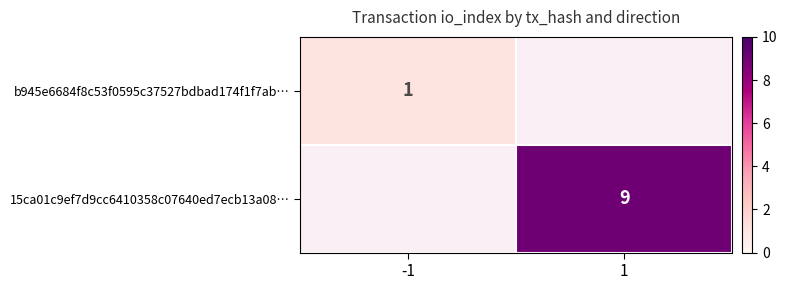

What is the minimum value shown in the chart?

1.0